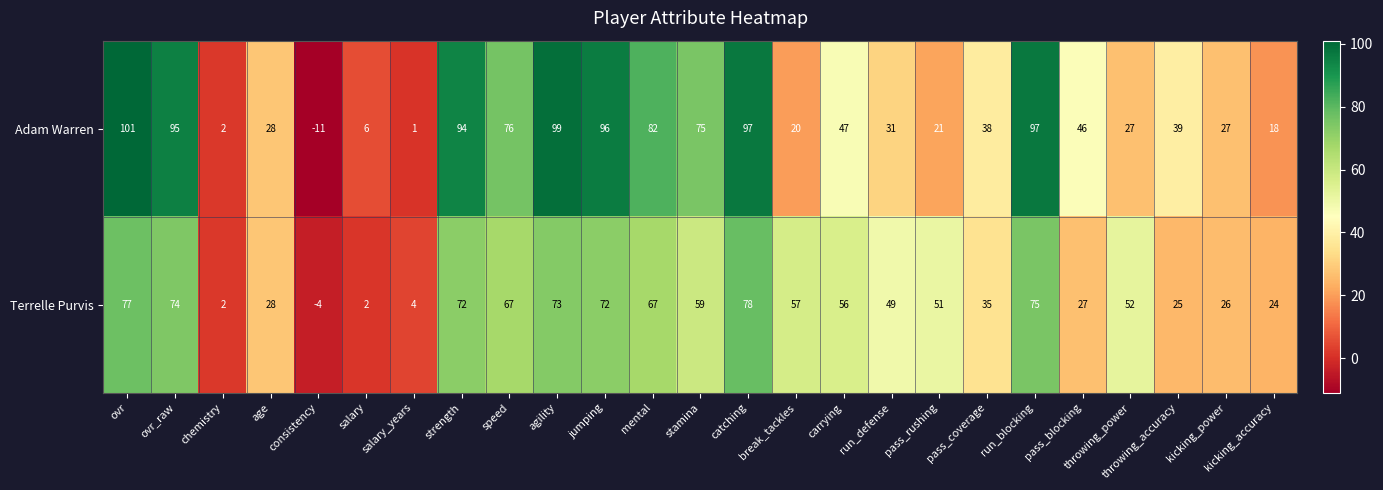

Which series has the largest total across all categories?

Adam Warren